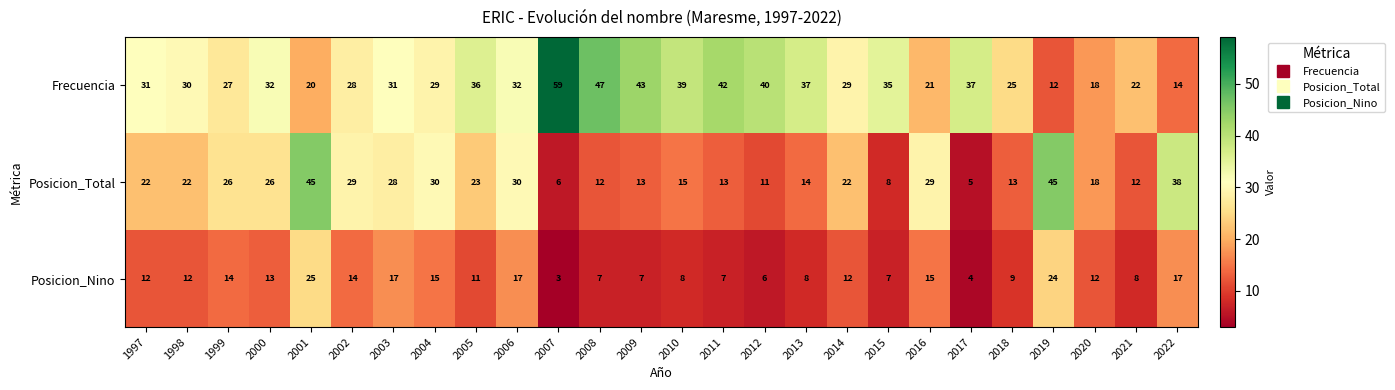

Which series has the largest range (max minus min)?

Frecuencia